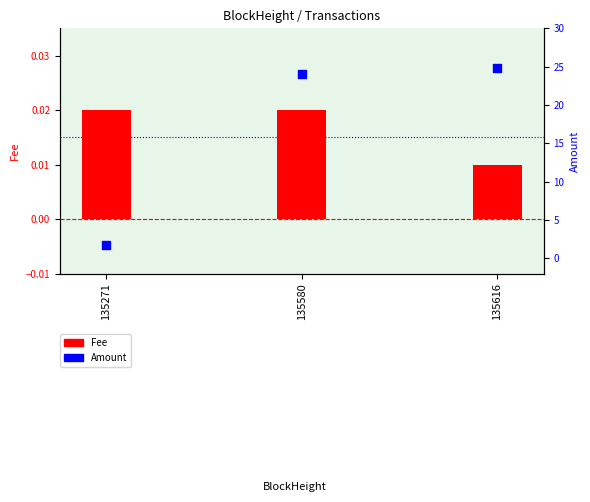

What is the total value across all series at 135616?

24.9